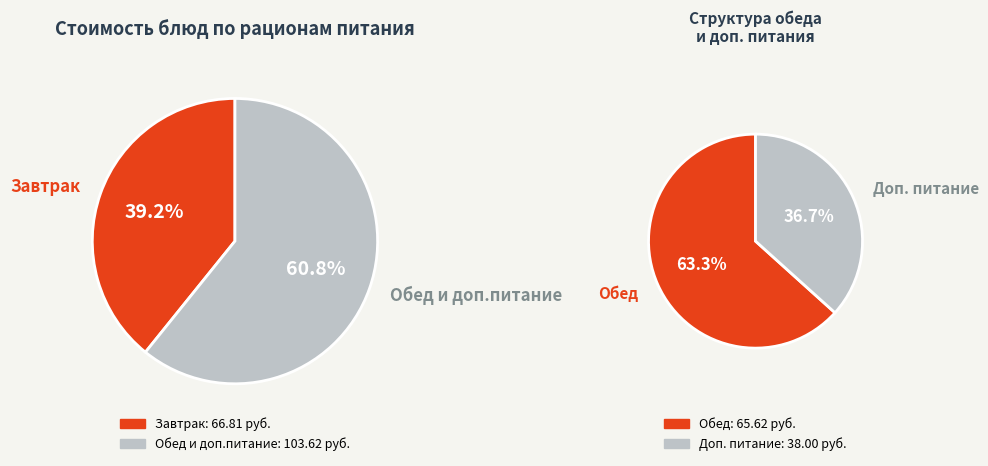

The Йогурт slice represents 7% of the pie. True or false?

False